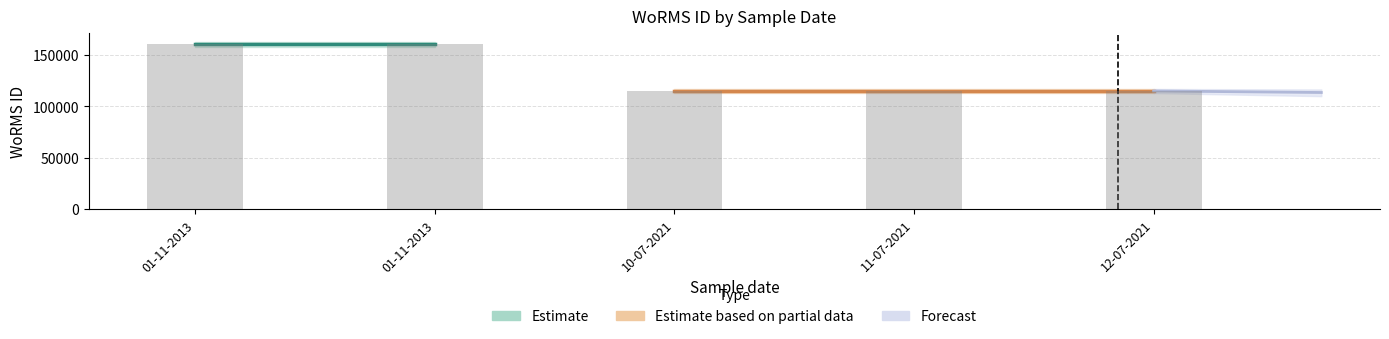

Reading left to right, transcribe all the data shown in this chart.

160564	160564	115057	115057	115057